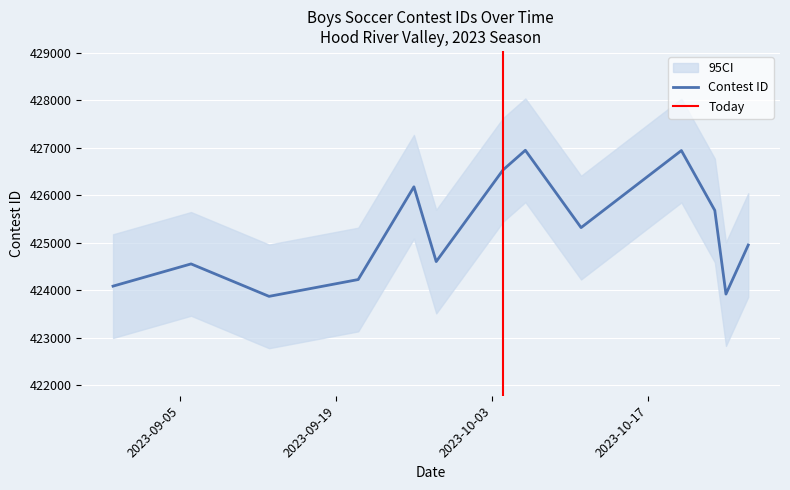

What is the change in value from 9/13/23 to 10/26/23?

+1080